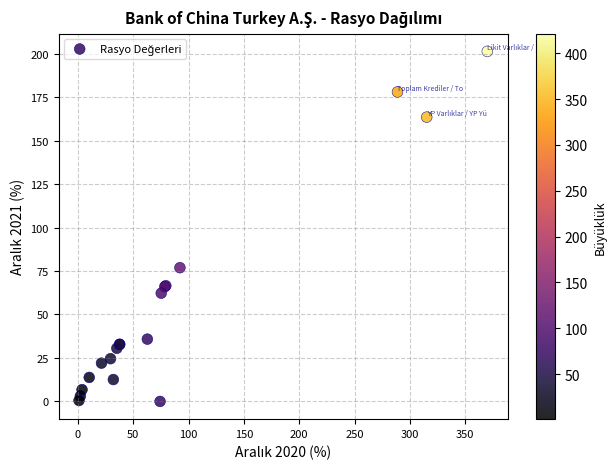

What Y value in the scatter plot is closest to 100?

76.9